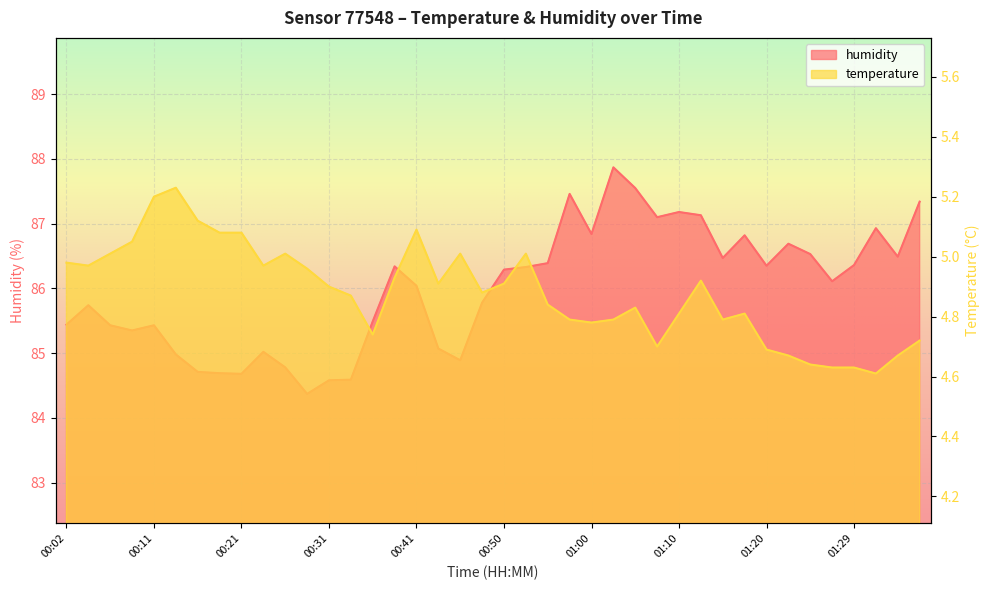

Where is the first local minimum for humidity?

00:09